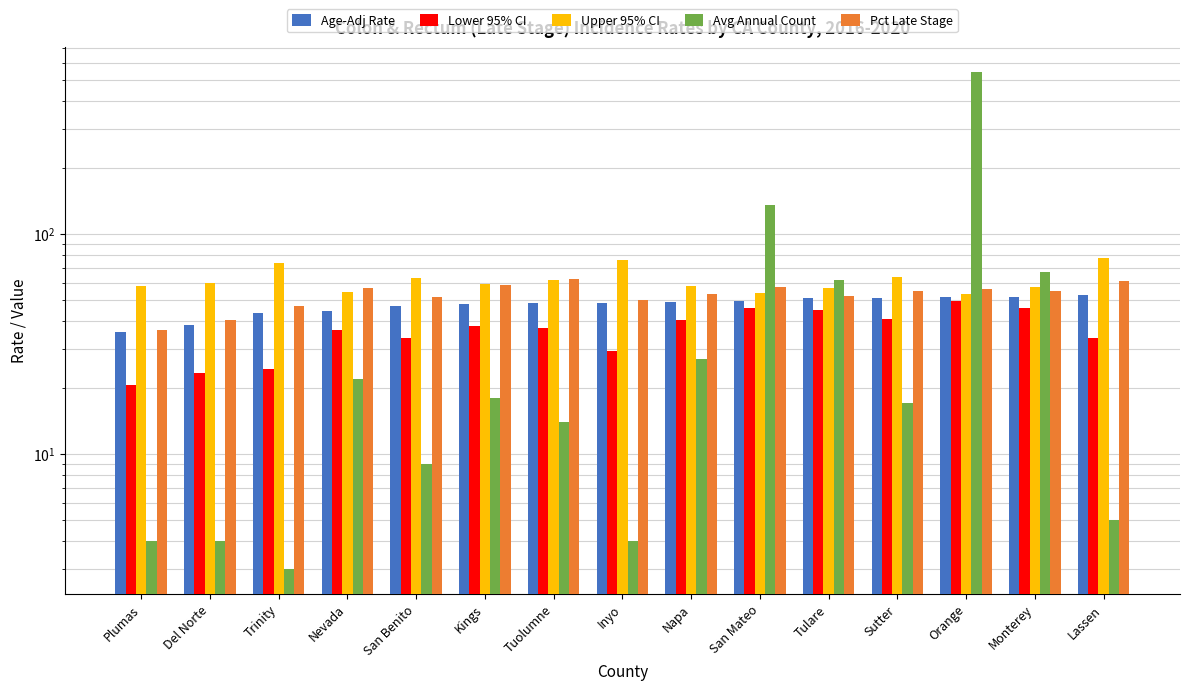

Which category has the highest value across all series?

Orange